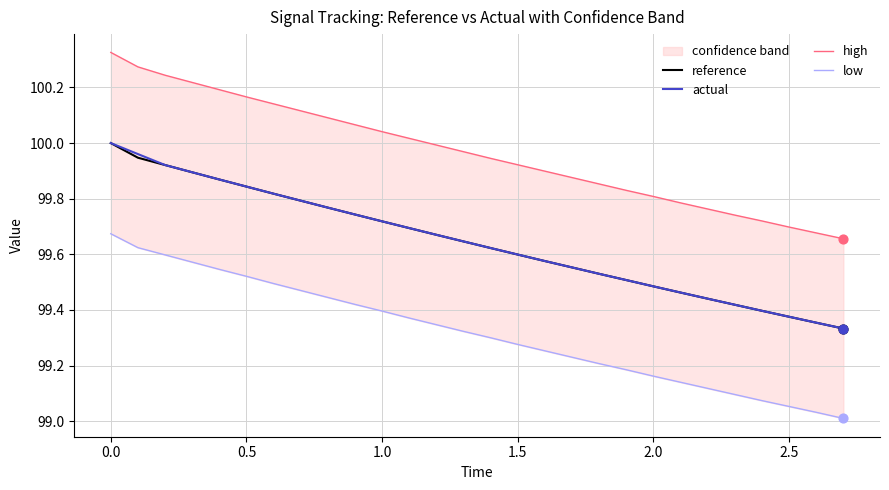

Is it true that reference equals 169.6 at 0.5?

False